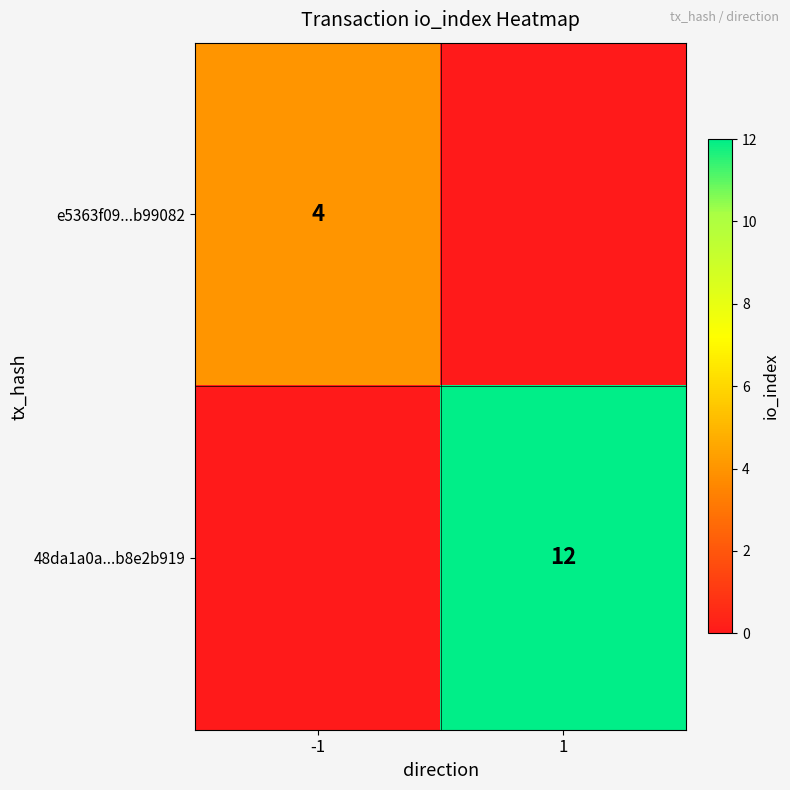

The 48da1a0a...b8e2b919 series shows 21 at 1. True or false?

False